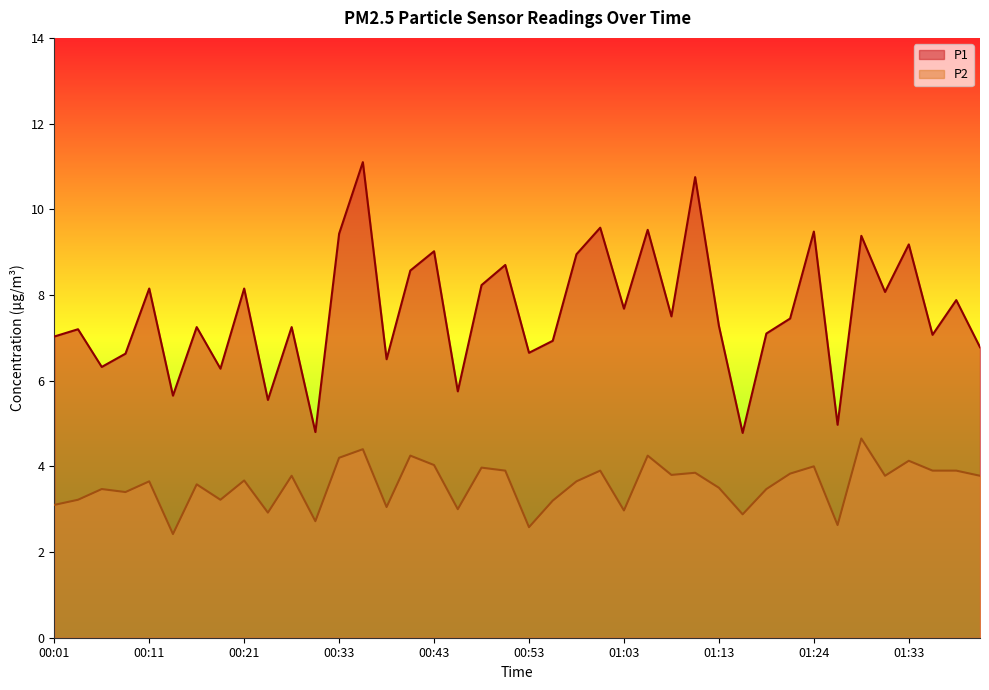

What is the average value of the P2 series?

3.6